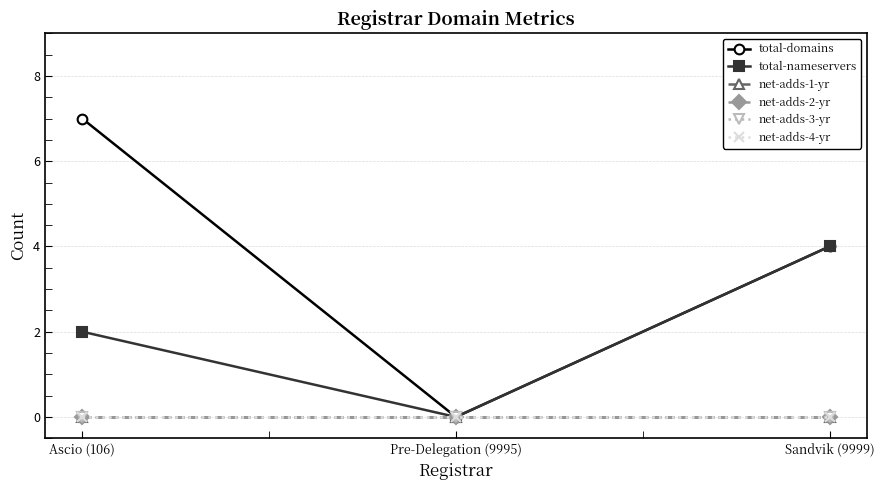

At Sandvik (9999), list the series in order from smallest to largest.

net-adds-1-yr, net-adds-2-yr, net-adds-3-yr, net-adds-4-yr, total-domains, total-nameservers